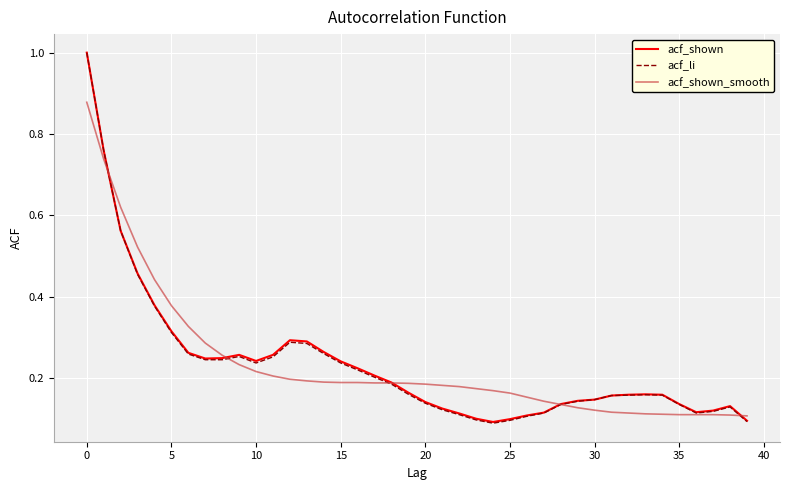

How many series are shown in this chart?

3